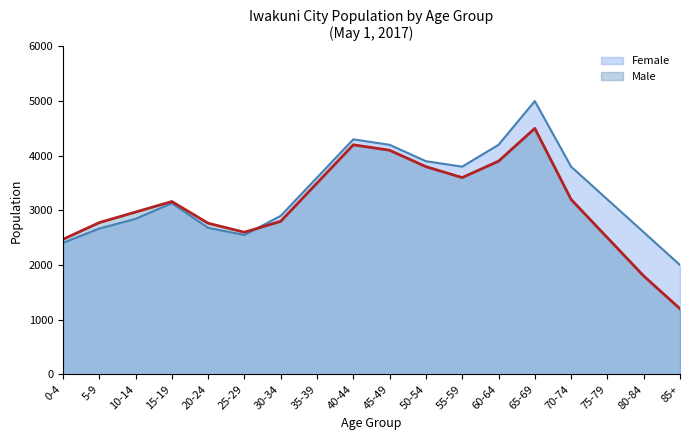

Where do Male and Female first cross each other?

25-29 and 30-34